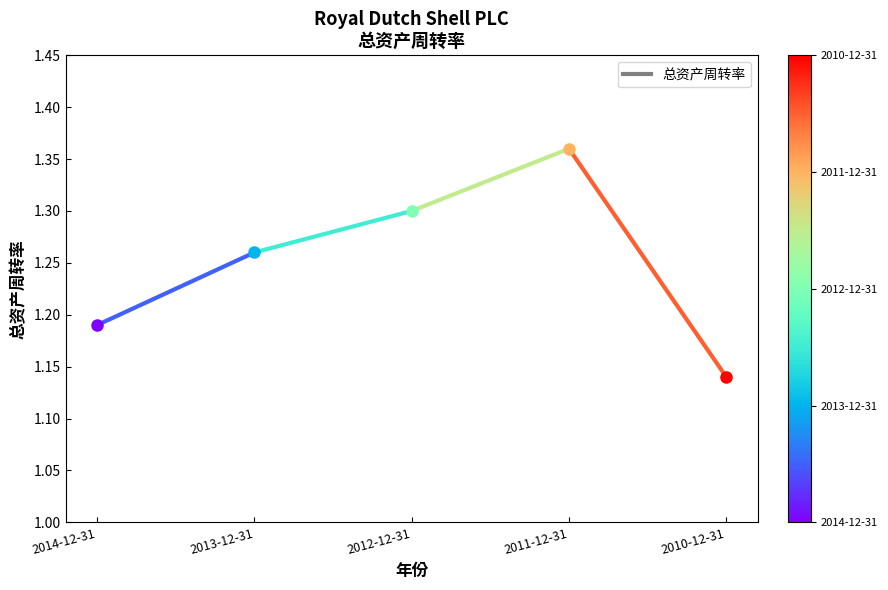

What is the difference between the values at 2014-12-31 and 2013-12-31?

0.1